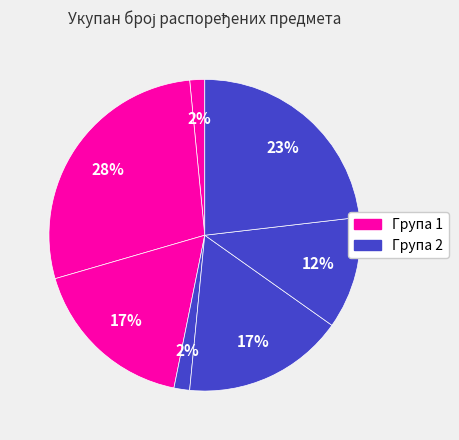

How many slices are in this pie chart?

7